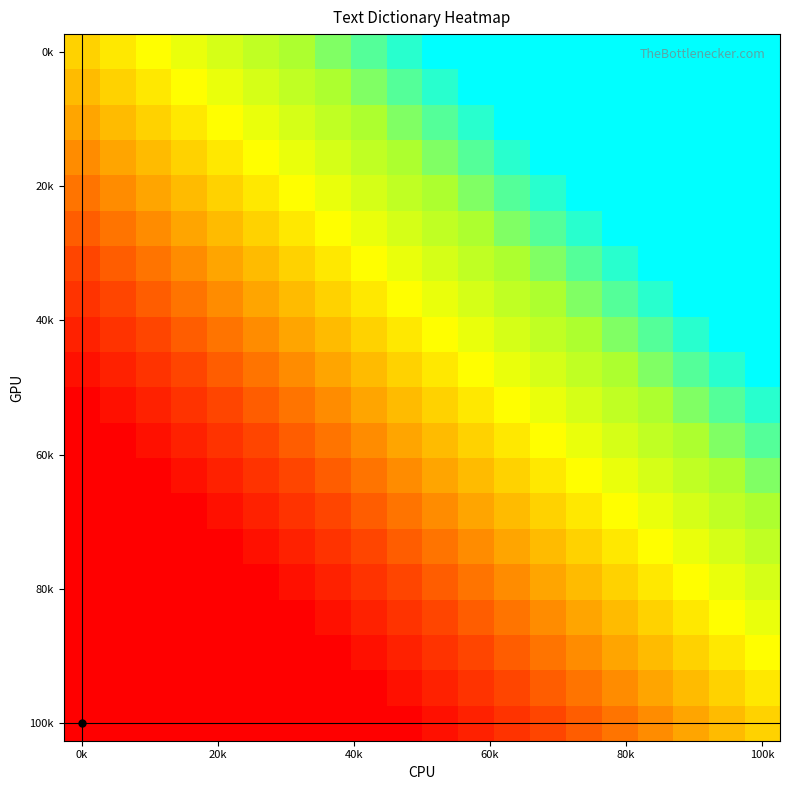

Count the number of data series in this chart.

20